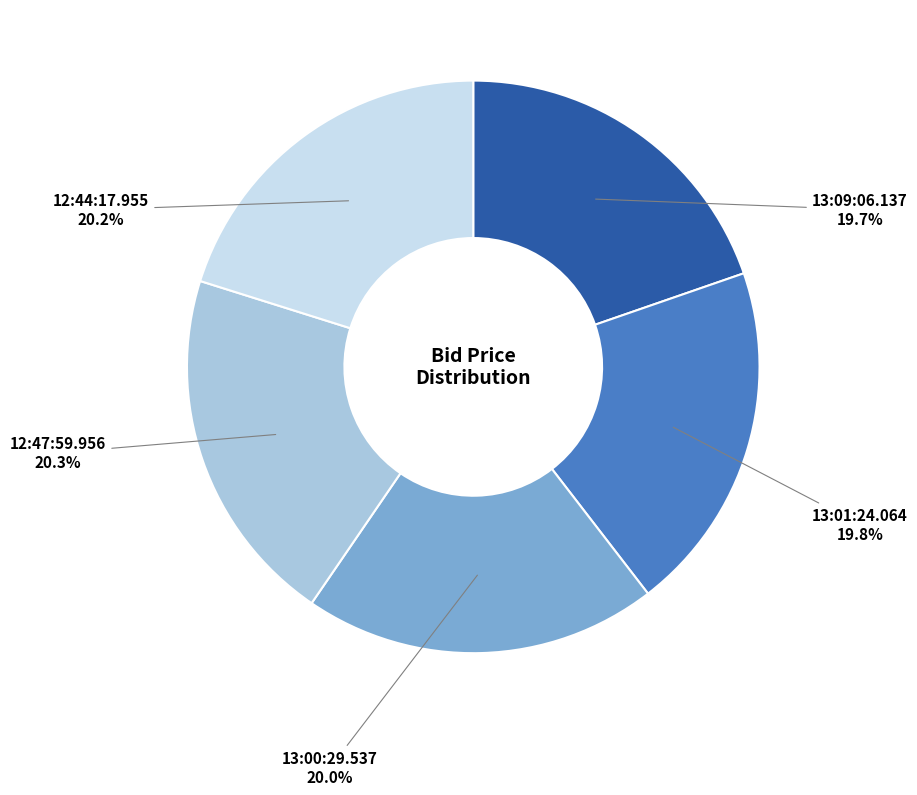

Is there a majority slice in this chart?

No